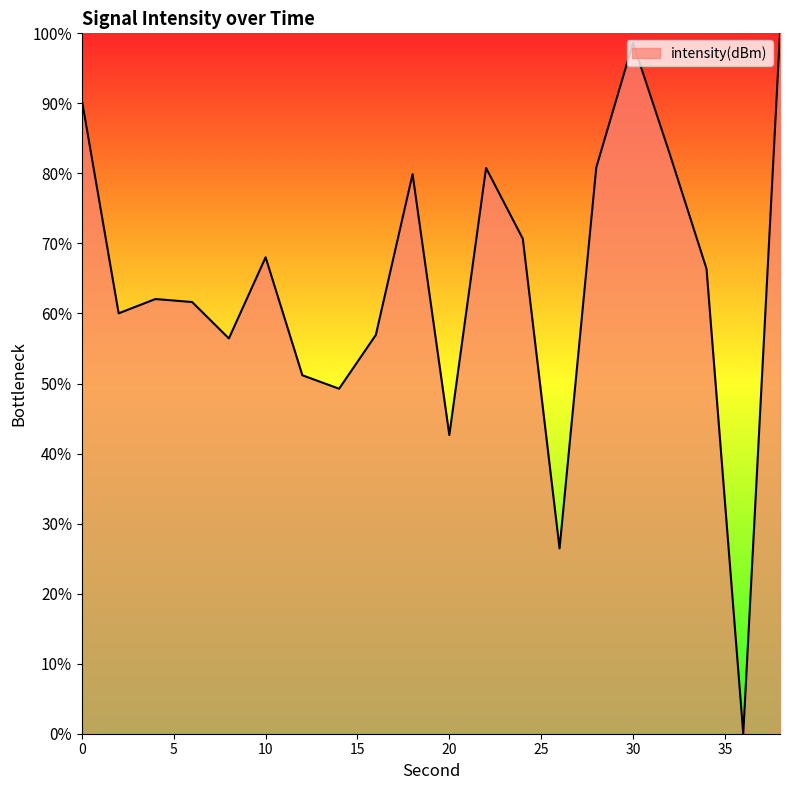

What is the difference between the maximum and minimum values?

100.0